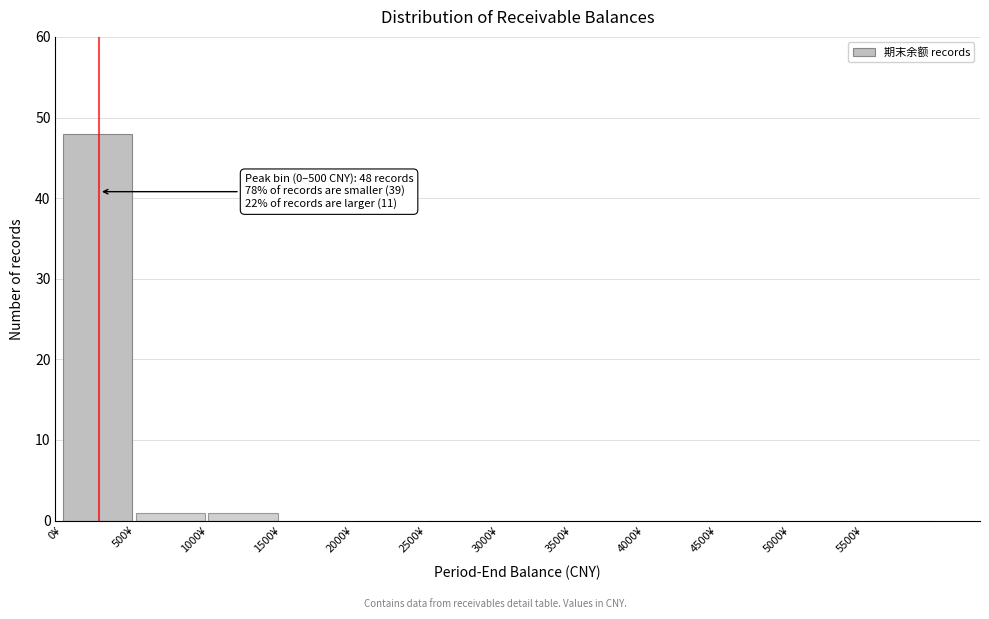

Which range on the x-axis has the tallest bar?

0 to 500